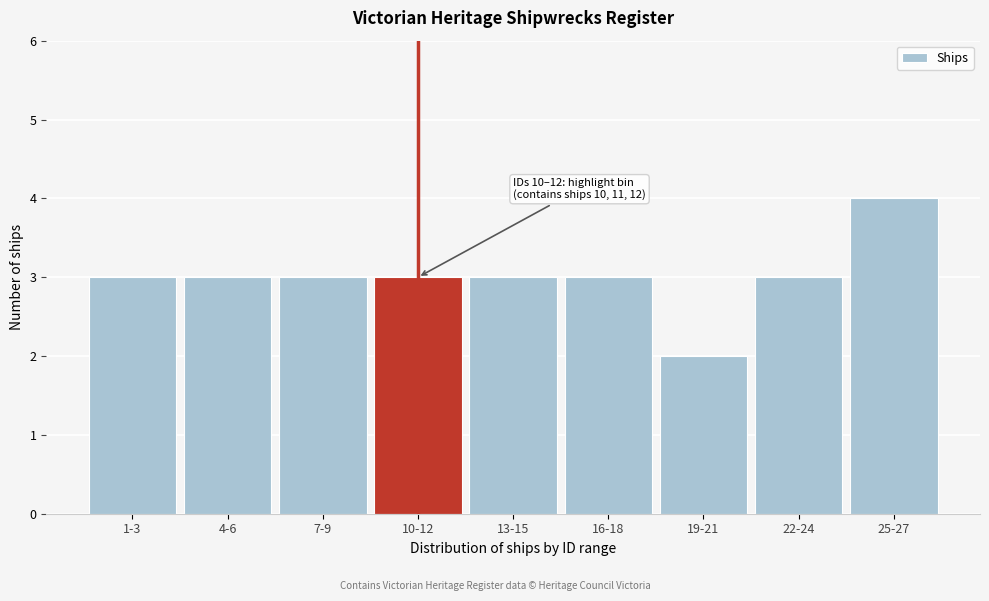

Reading left to right, transcribe all the data shown in this chart.

3	3	3	3	3	3	2	3	4